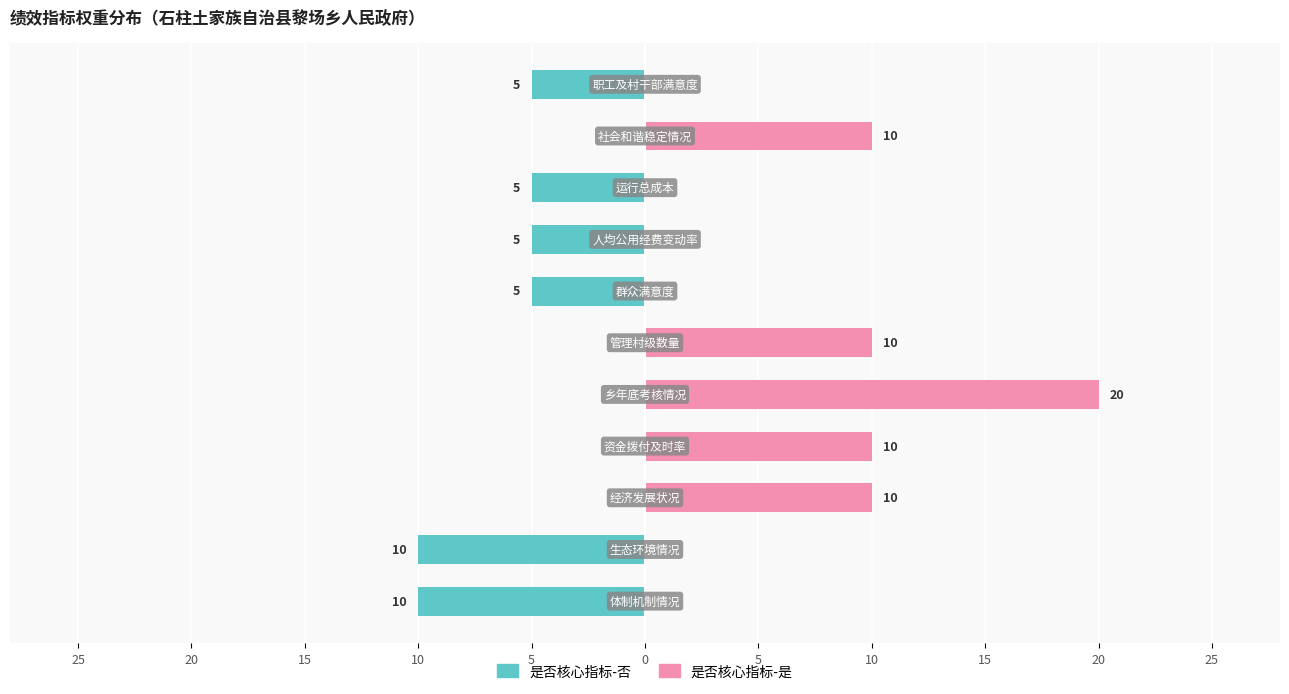

Reading left to right, extract all data points from this chart.

是否核心指标-否: -10	-10	0	0	0	0	-5	-5	-5	0	-5
是否核心指标-是: 0	0	10	10	20	10	0	0	0	10	0